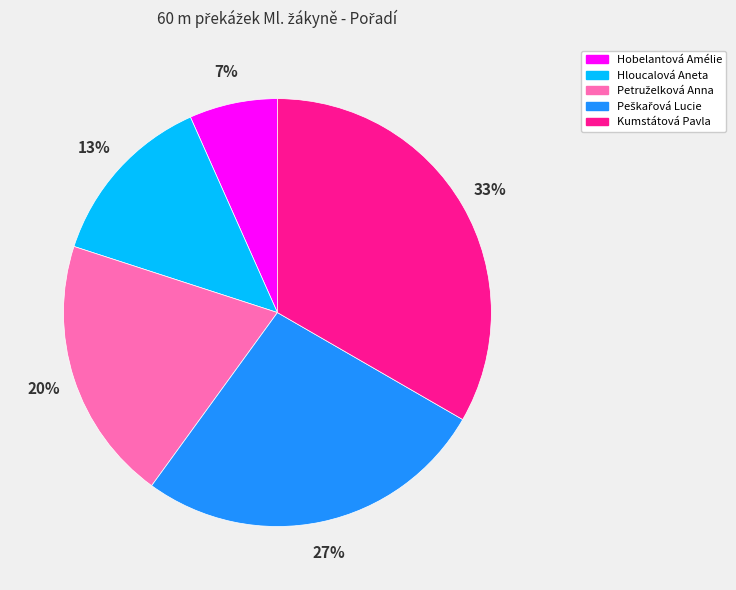

To the nearest percent, what percentage of the pie is Hloucalová Aneta?

13%